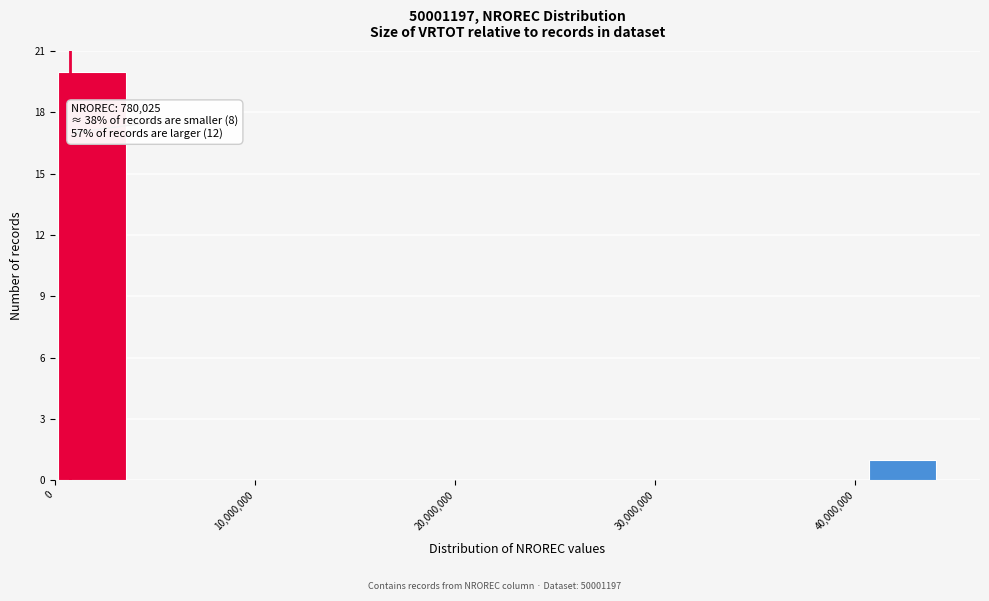

Around what value on the x-axis is the tallest bar? Give the approximate position of its centre, as read against the axis.

2000000